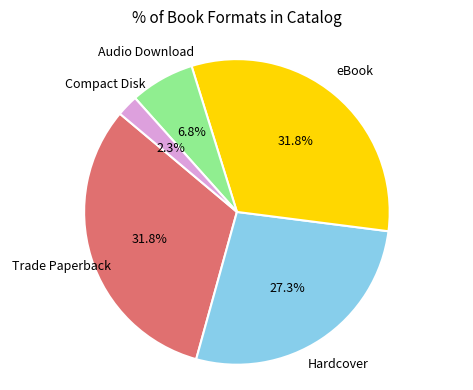

Does any single category account for the majority?

No